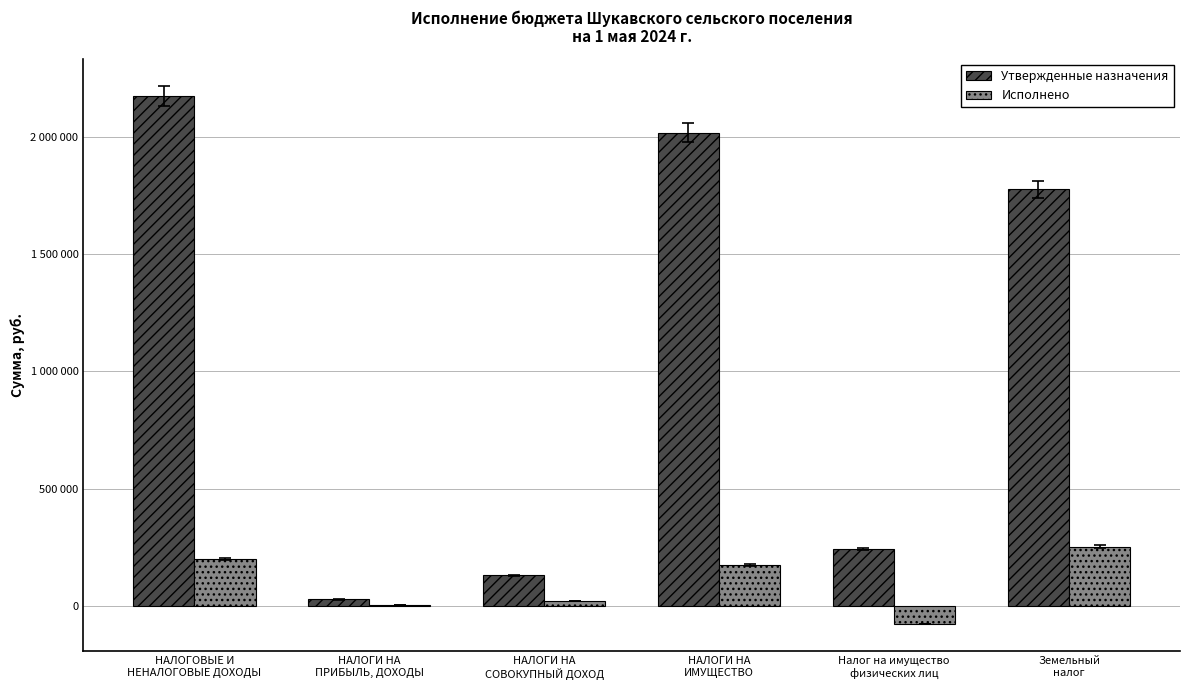

What is the minimum value shown in the chart?

-78319.2